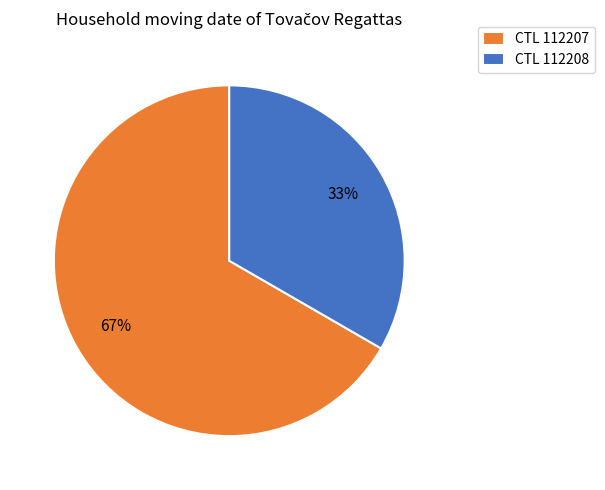

Which category has the smallest portion of the pie?

CTL 112208